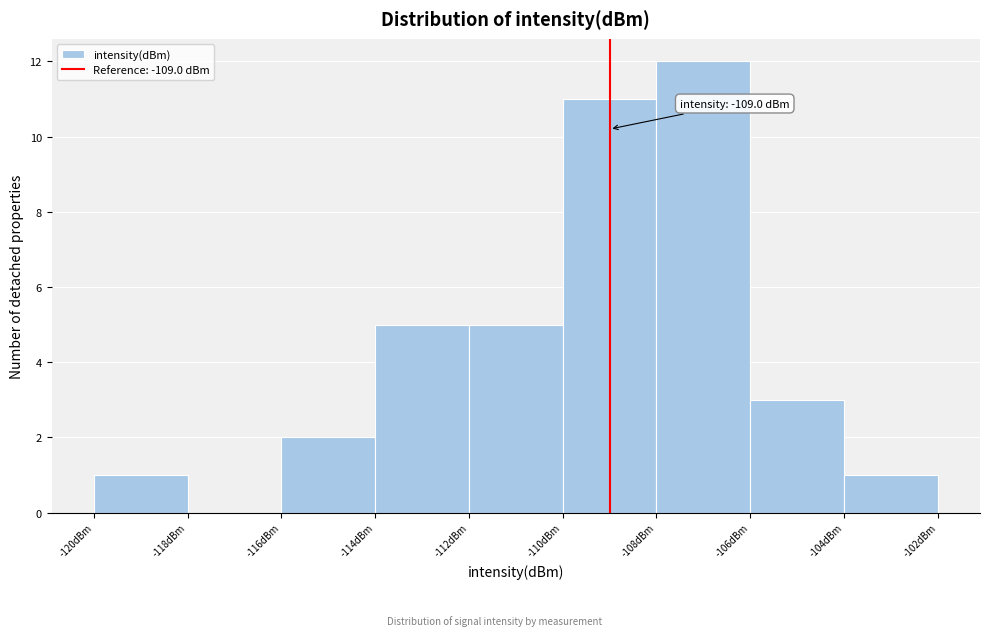

Which range on the x-axis has the tallest bar?

-108 to -106